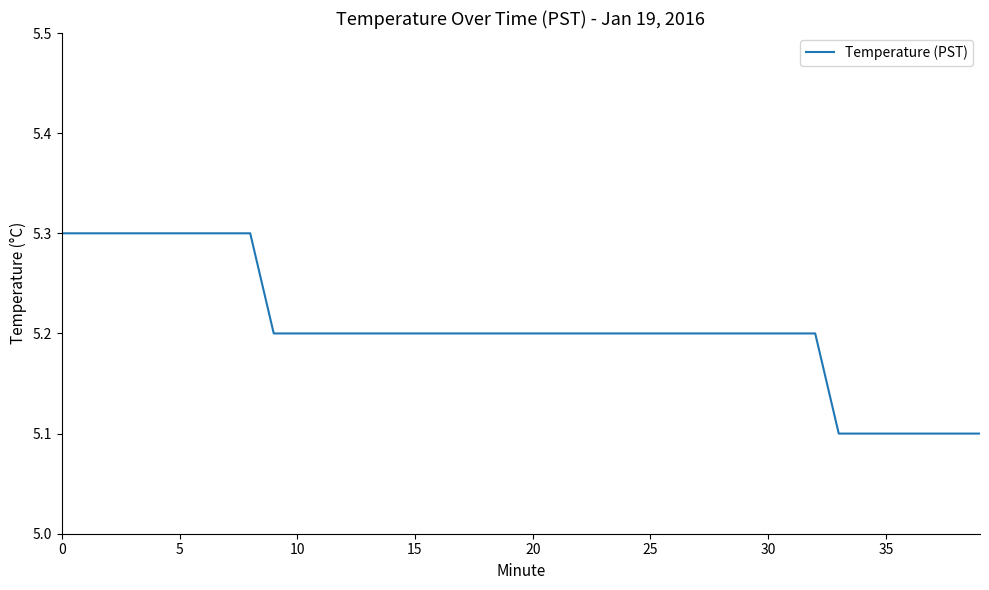

What is the maximum value shown in the chart?

5.3